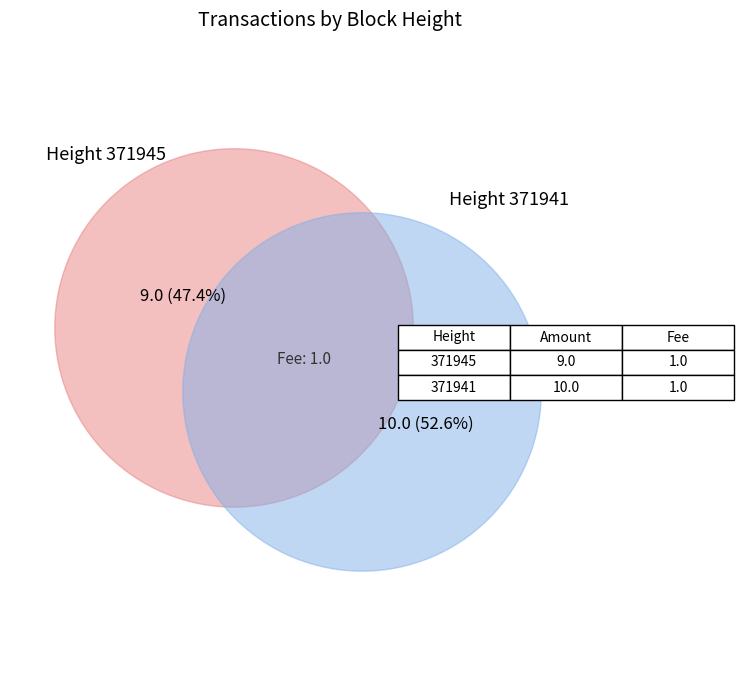

What is the change in value from 371945 to 371941?

+1